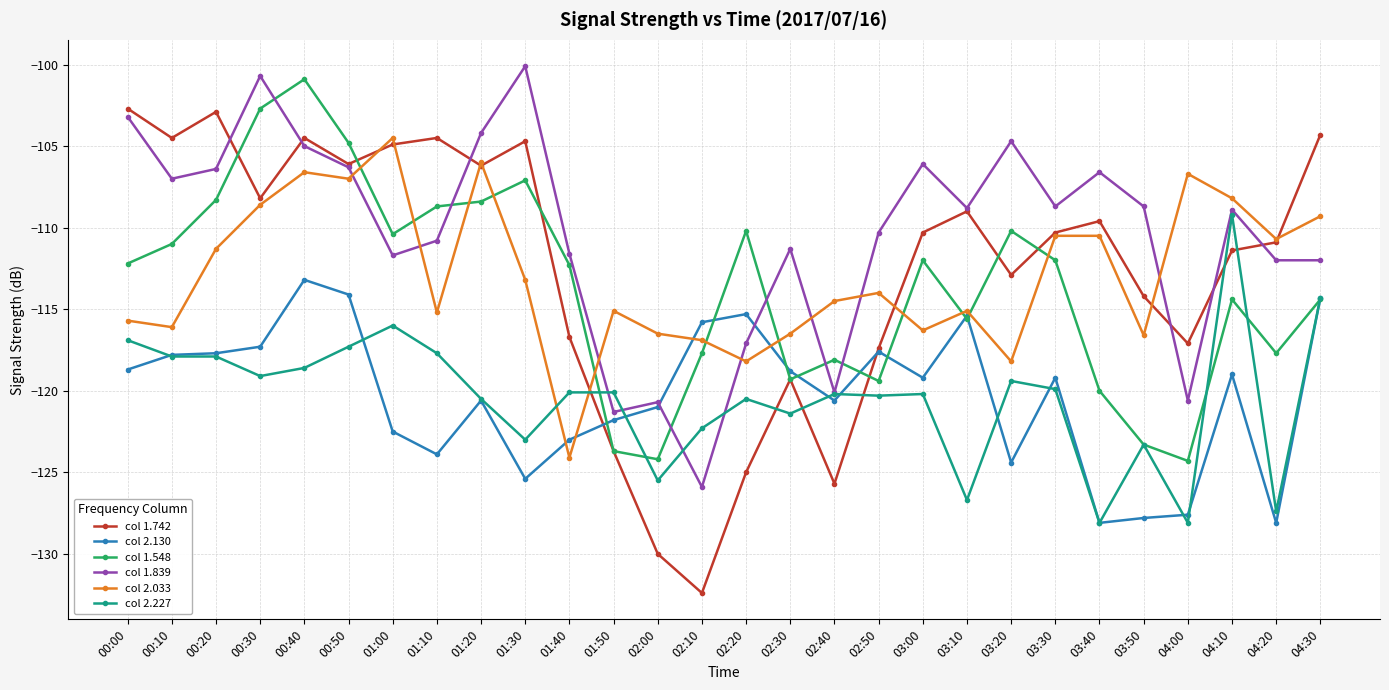

At which category is the sum across all series the highest?

00:40